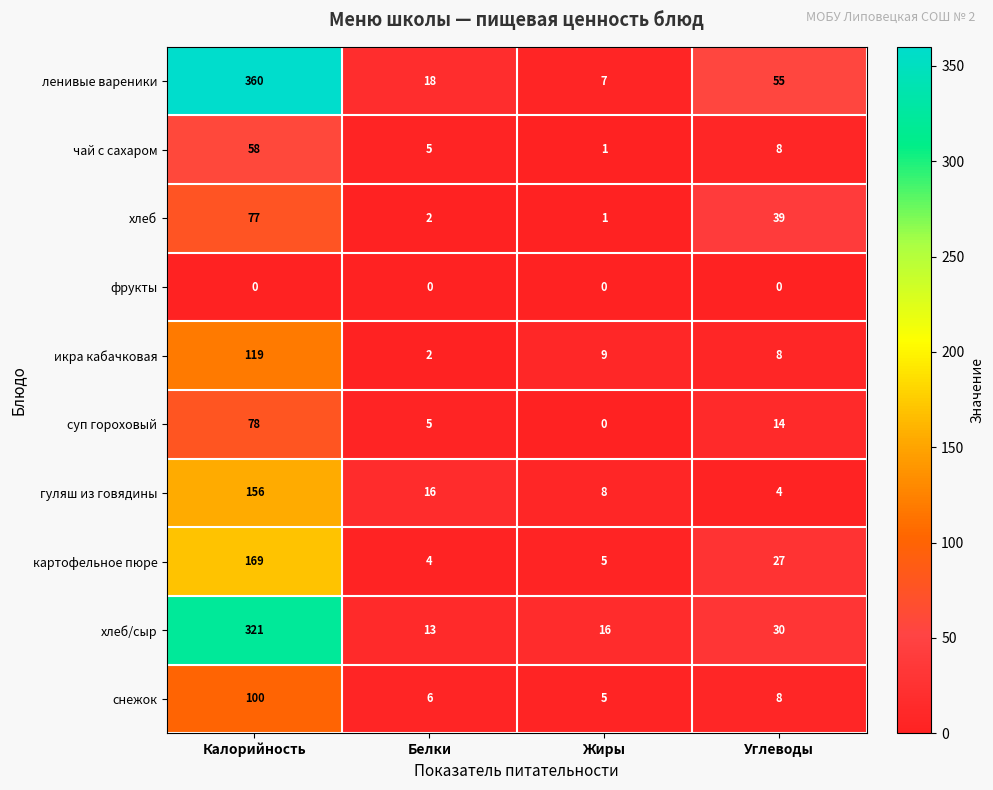

How many values in суп гороховый are above zero?

3